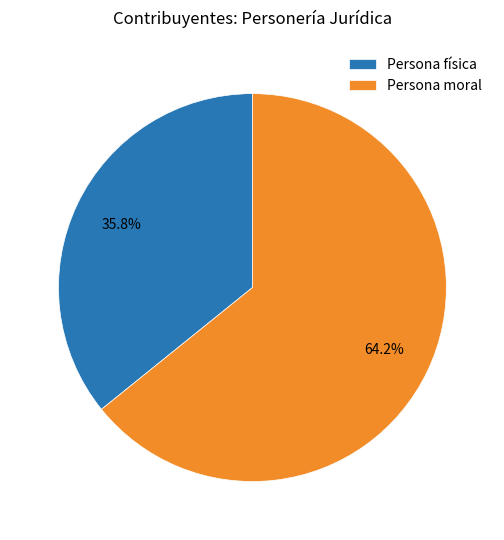

Rank the categories by value from lowest to highest.

Persona física, Persona moral